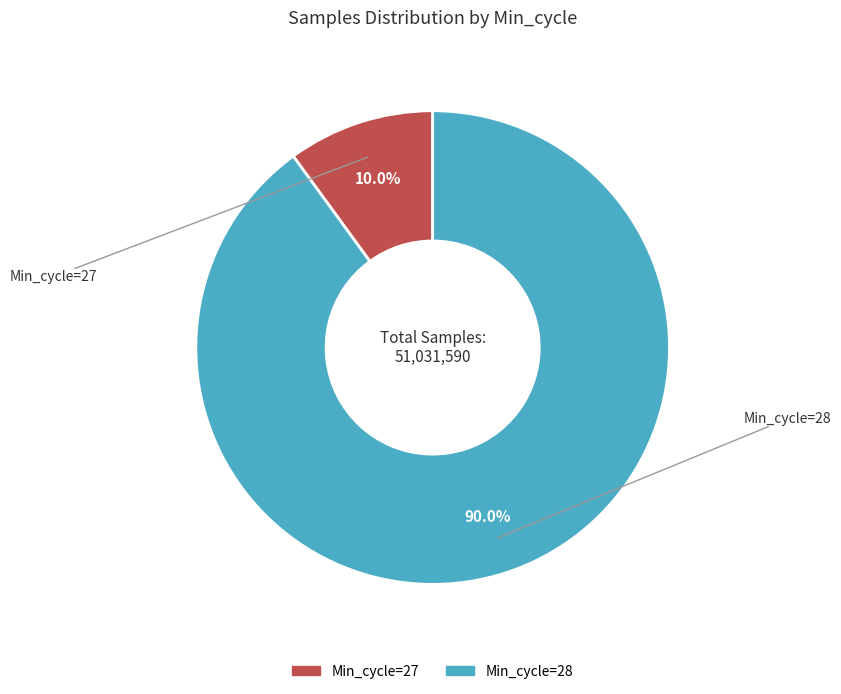

Is there a majority slice in this chart?

Yes